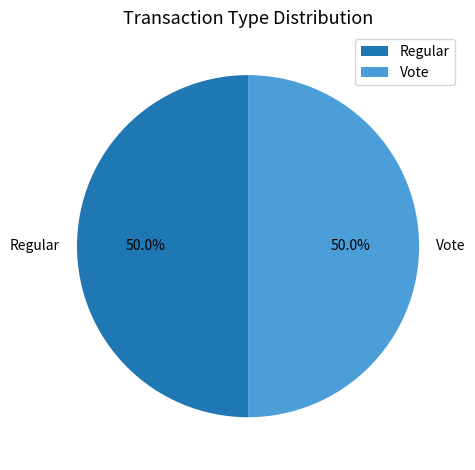

True or false: Regular accounts for 50% of the total.

True